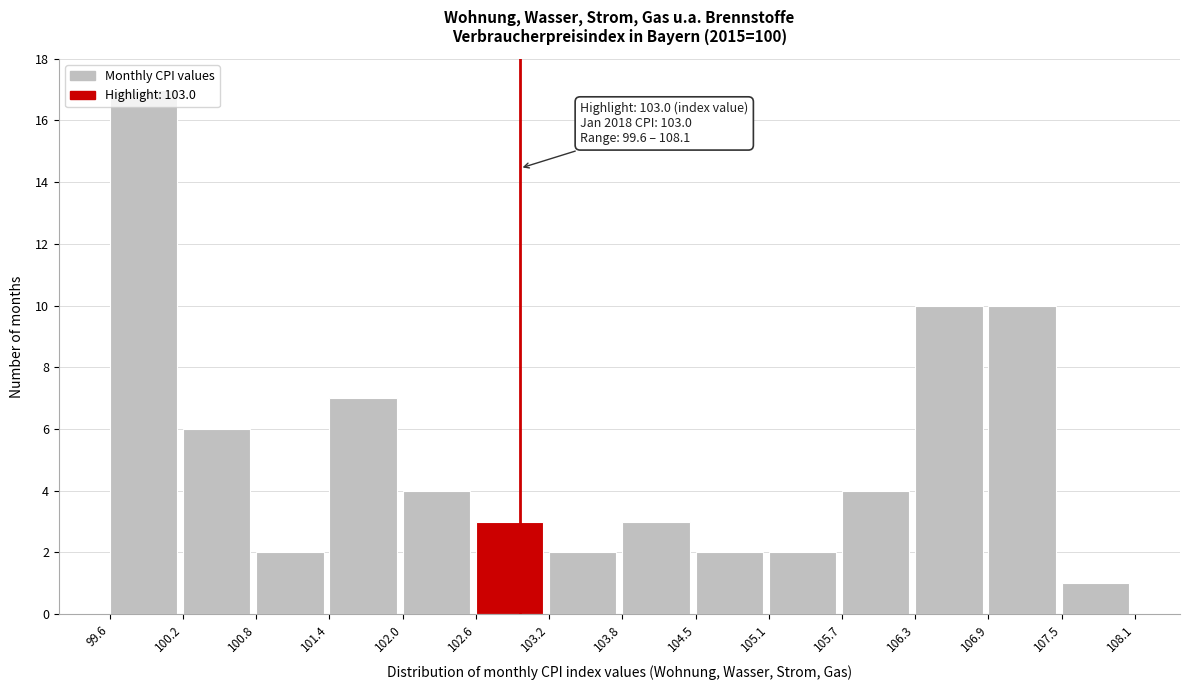

Which range on the x-axis has the tallest bar?

99.6 to 100.2